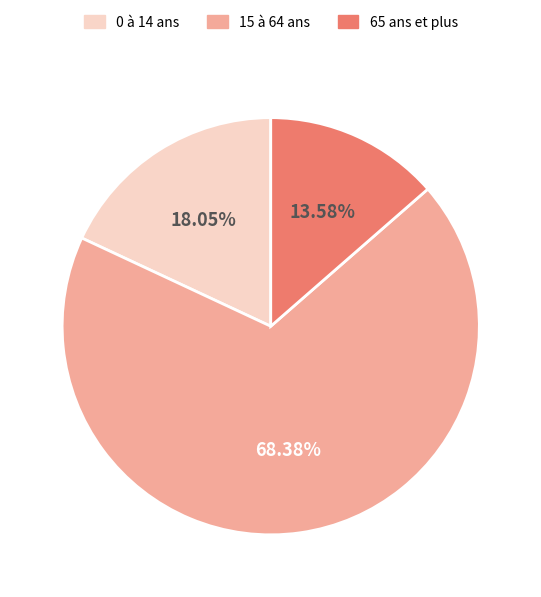

Combined, do 0 à 14 ans and 15 à 64 ans account for over 50%?

Yes